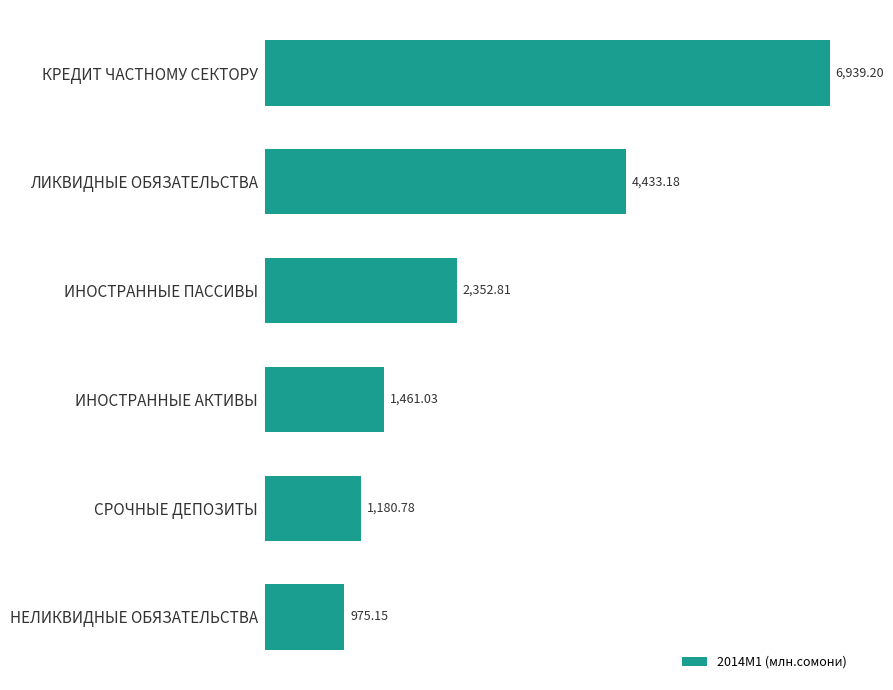

Rank the categories by value from lowest to highest.

НЕЛИКВИДНЫЕ ОБЯЗАТЕЛЬСТВА, СРОЧНЫЕ ДЕПОЗИТЫ, ИНОСТРАННЫЕ АКТИВЫ, ИНОСТРАННЫЕ ПАССИВЫ, ЛИКВИДНЫЕ ОБЯЗАТЕЛЬСТВА, КРЕДИТ ЧАСТНОМУ СЕКТОРУ